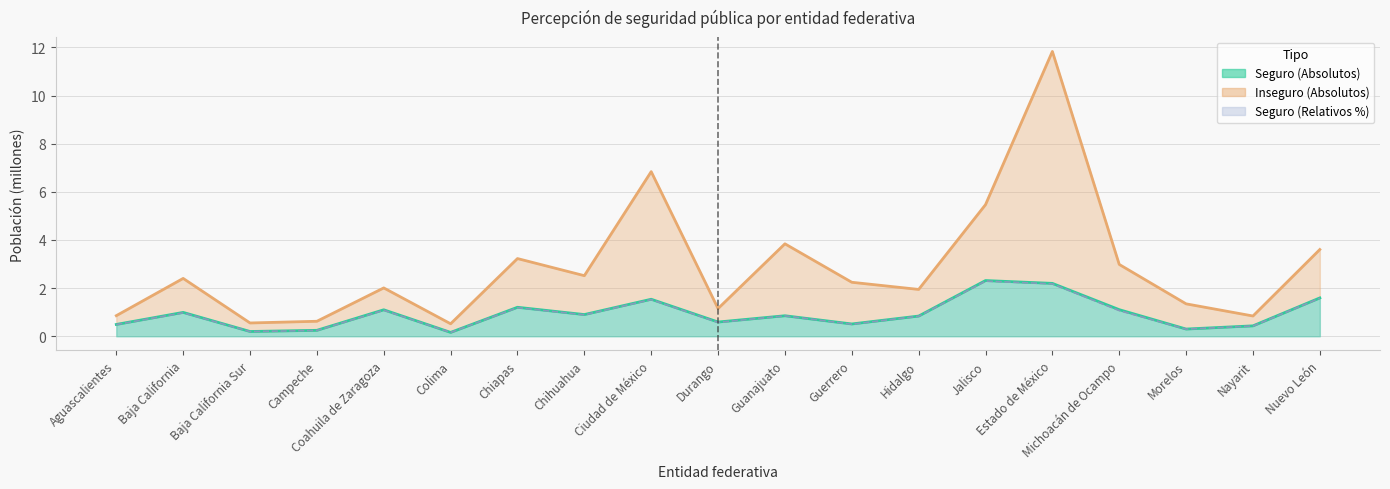

What is the label of the 19th point from the right?

Aguascalientes